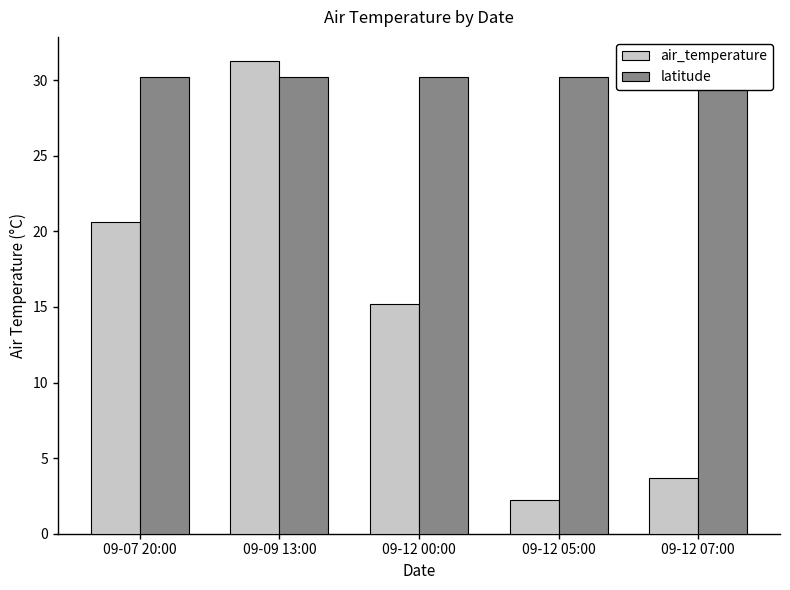

Reading left to right, transcribe all the data shown in this chart.

air_temperature: 09-07 20:00=20.6	09-09 13:00=31.3	09-12 00:00=15.2	09-12 05:00=2.2	09-12 07:00=3.7
latitude: 09-07 20:00=30.2	09-09 13:00=30.2	09-12 00:00=30.2	09-12 05:00=30.2	09-12 07:00=30.2